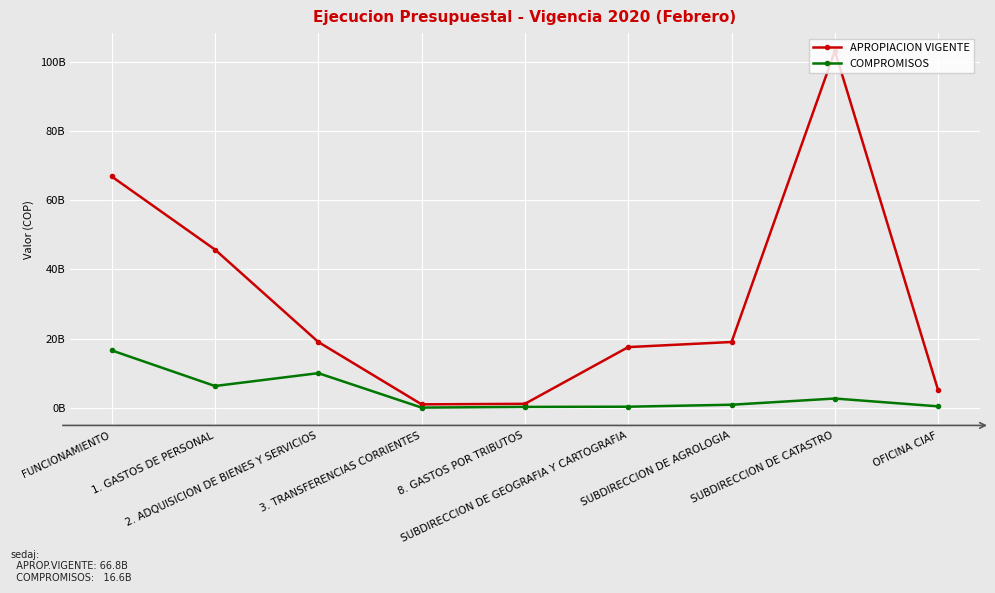

What are all the series names shown in the legend?

APROPIACION VIGENTE, COMPROMISOS